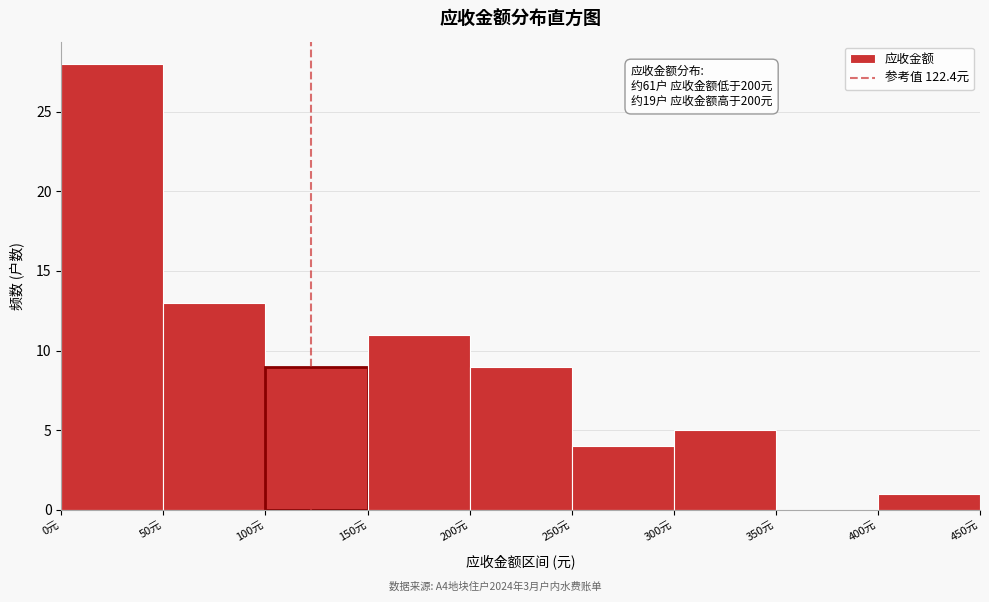

Which range on the x-axis has the tallest bar?

0 to 50